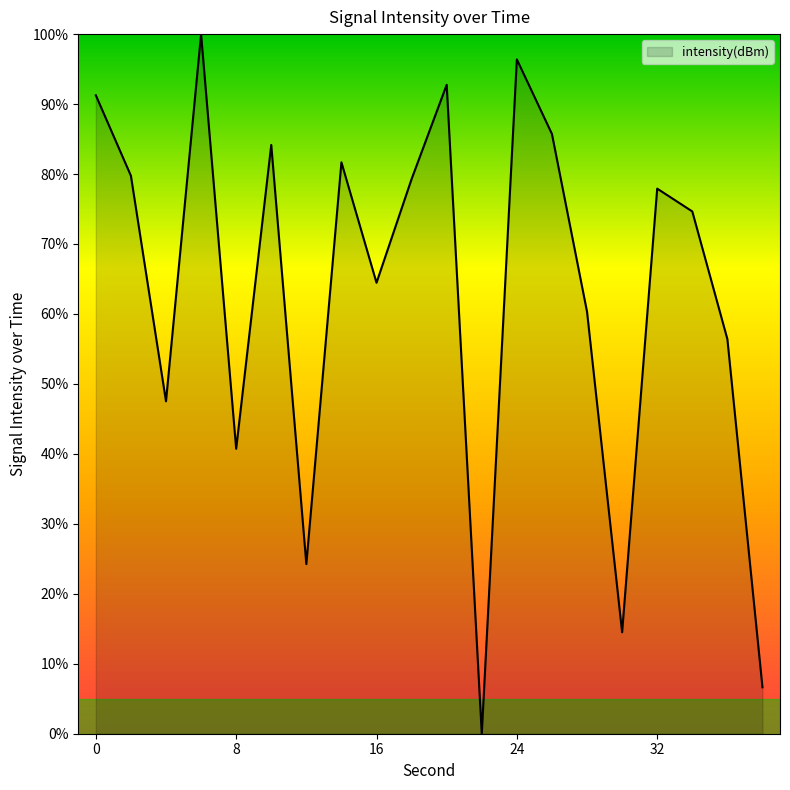

What is the difference between the maximum and minimum values?

100.0